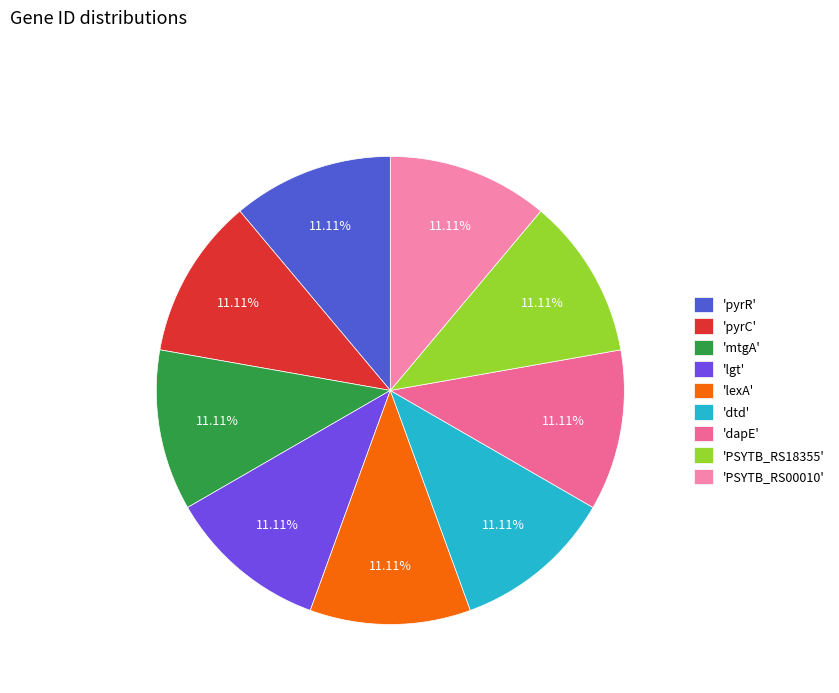

Count the number of slices in the pie.

9